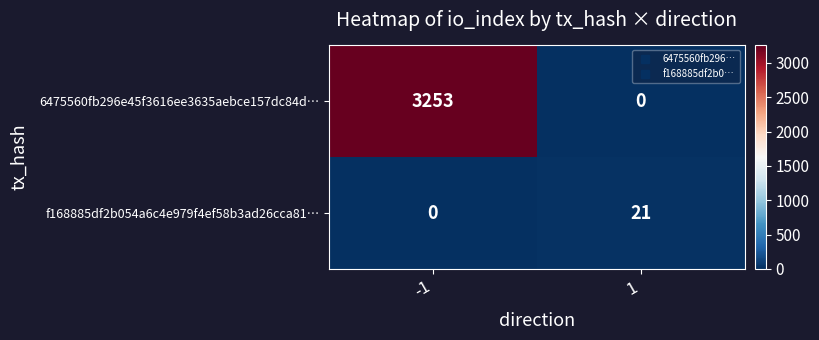

Which series changed the most between -1 and 1?

6475560fb296e45f3616ee3635aebce157dc84d…